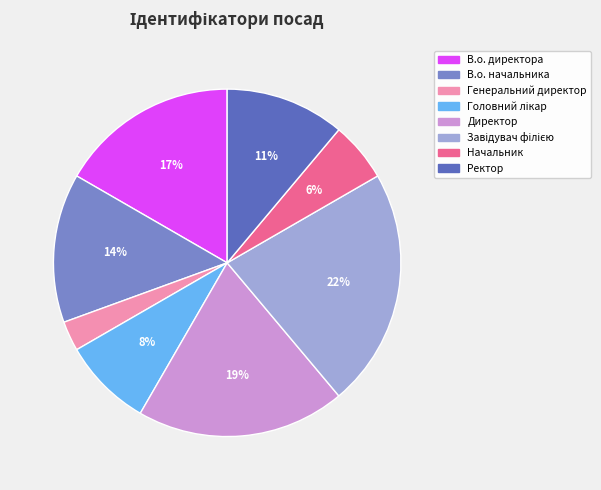

How many slices are in this pie chart?

8